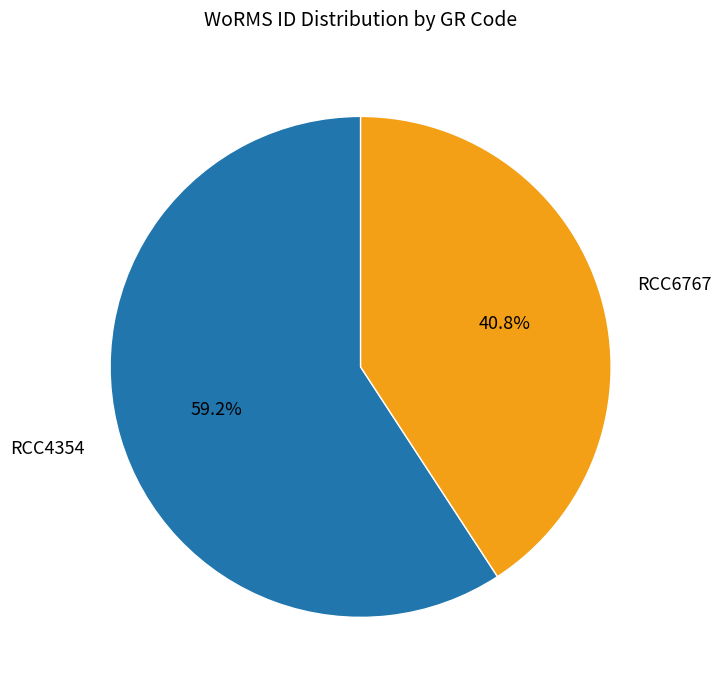

What percentage do RCC4354 and RCC6767 together represent?

100.0%